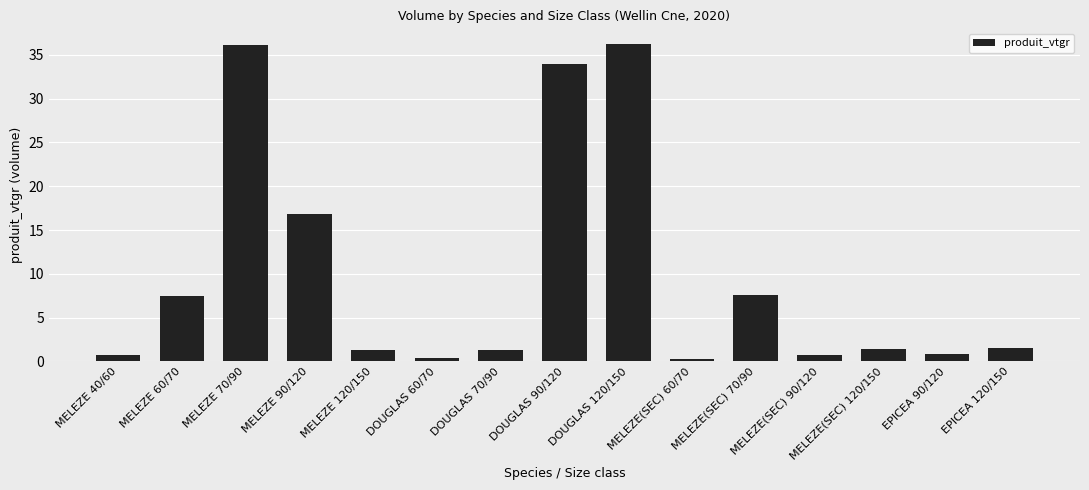

What is the difference between the maximum and minimum values?

35.9